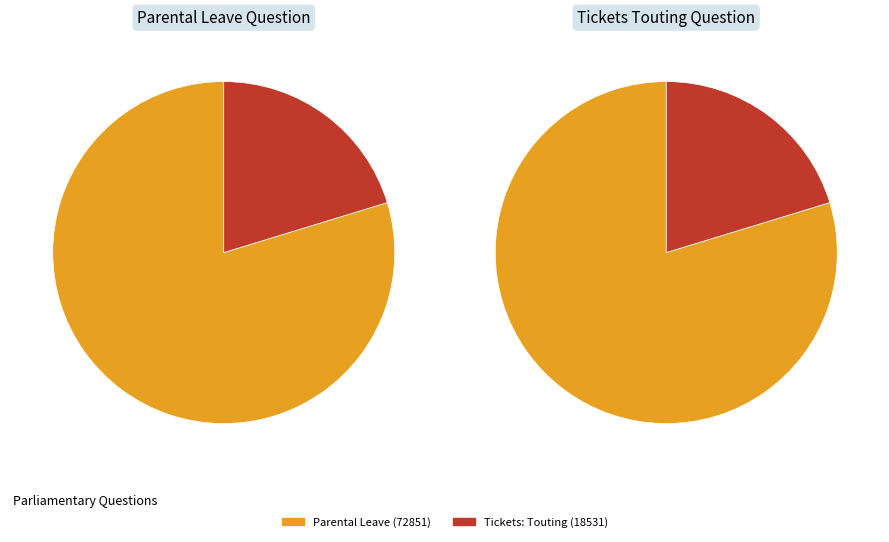

Is there any slice that represents more than half of the pie?

Yes